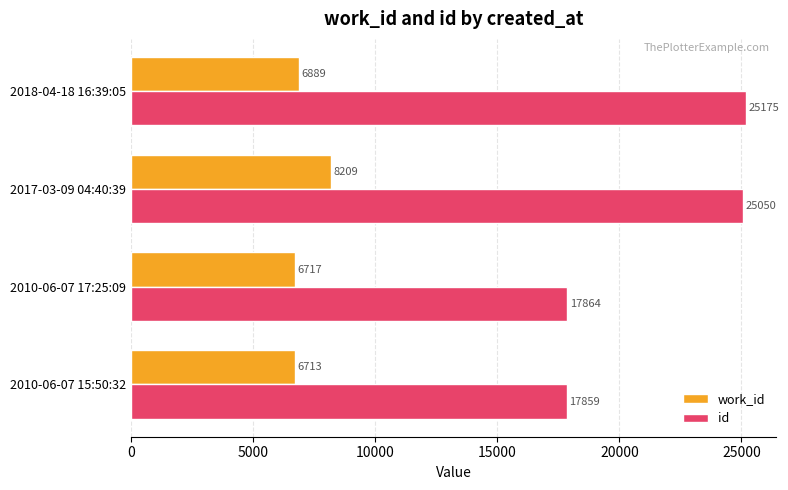

At which category is the sum across all series the highest?

2017-03-09 04:40:39